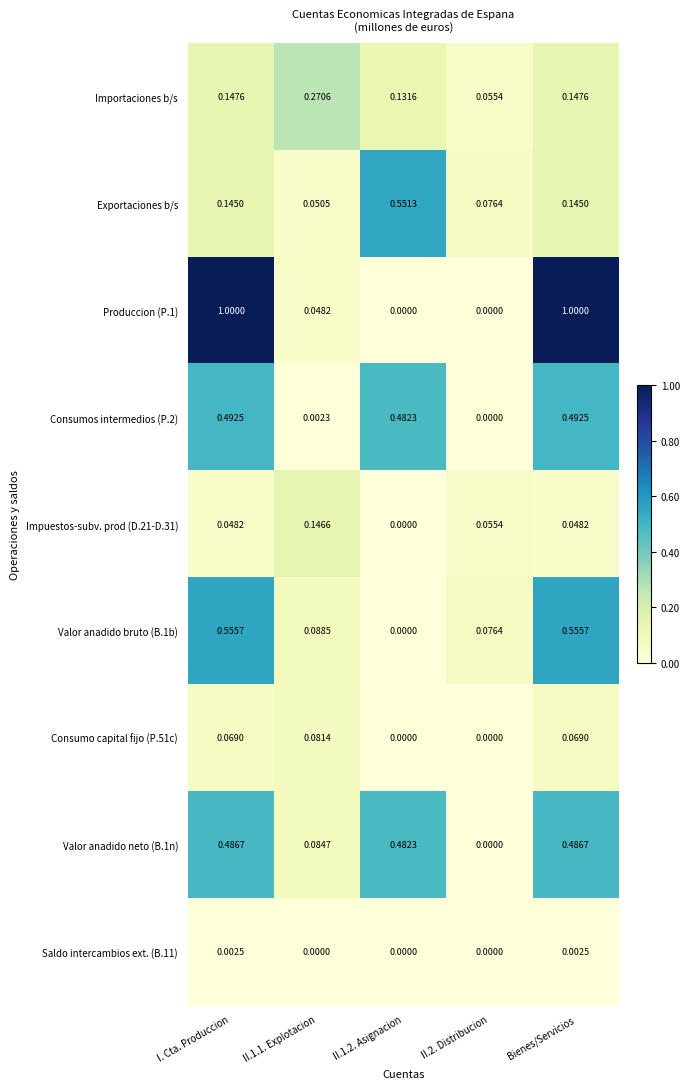

Is the value of Valor anadido neto (B.1n) at II.1.1. Explotacion greater than the value of Produccion (P.1) at II.1.1. Explotacion?

Yes